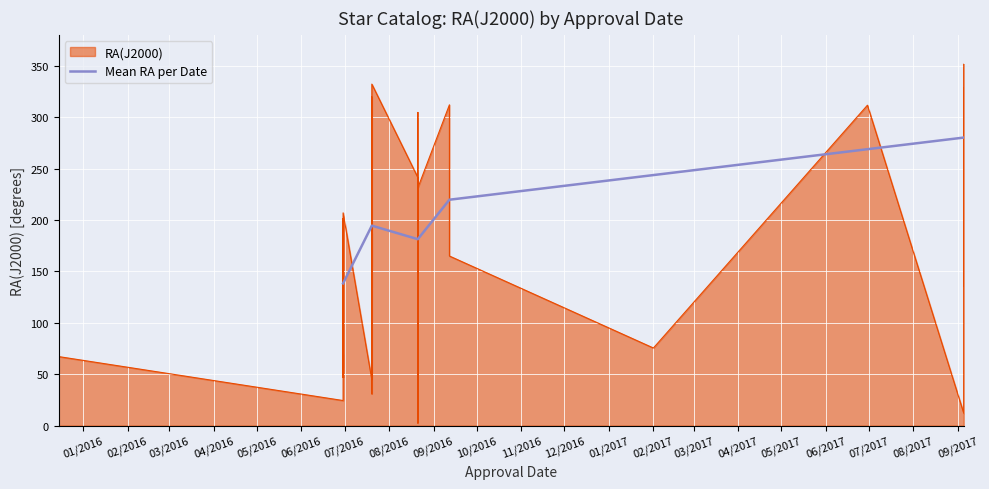

What is the average value?

202.8